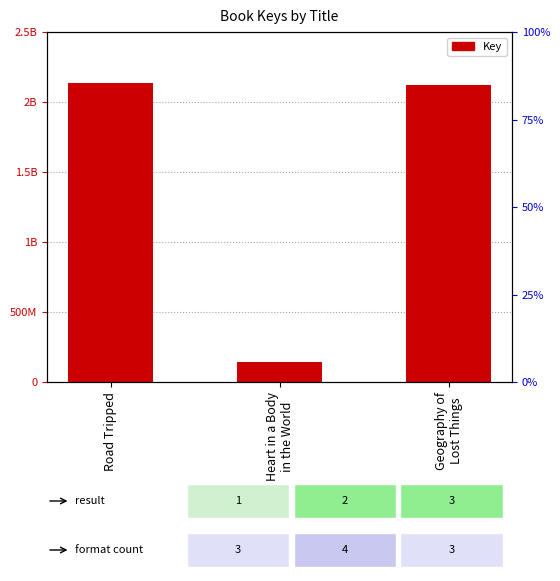

What is the sum of the values at Road Tripped and Heart in a Body
in the World?

2279592756